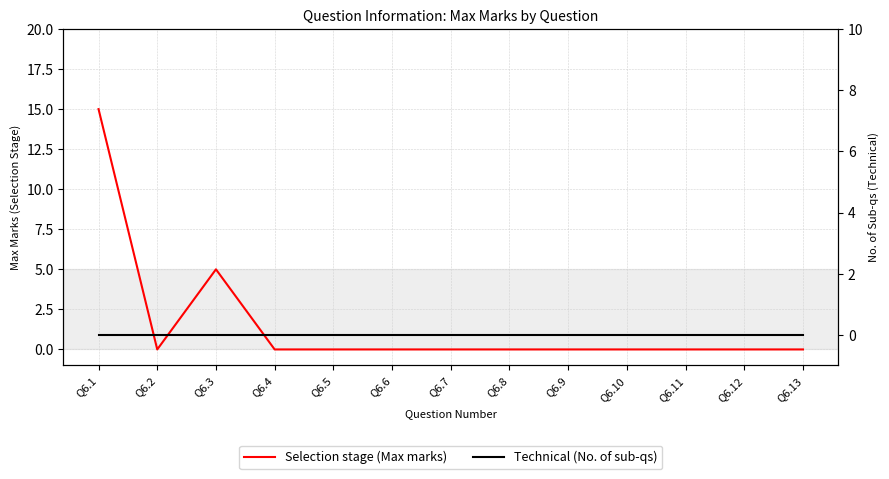

Rank the series by their average value, from highest to lowest.

Selection stage (Max marks), Technical (No. of sub-qs)